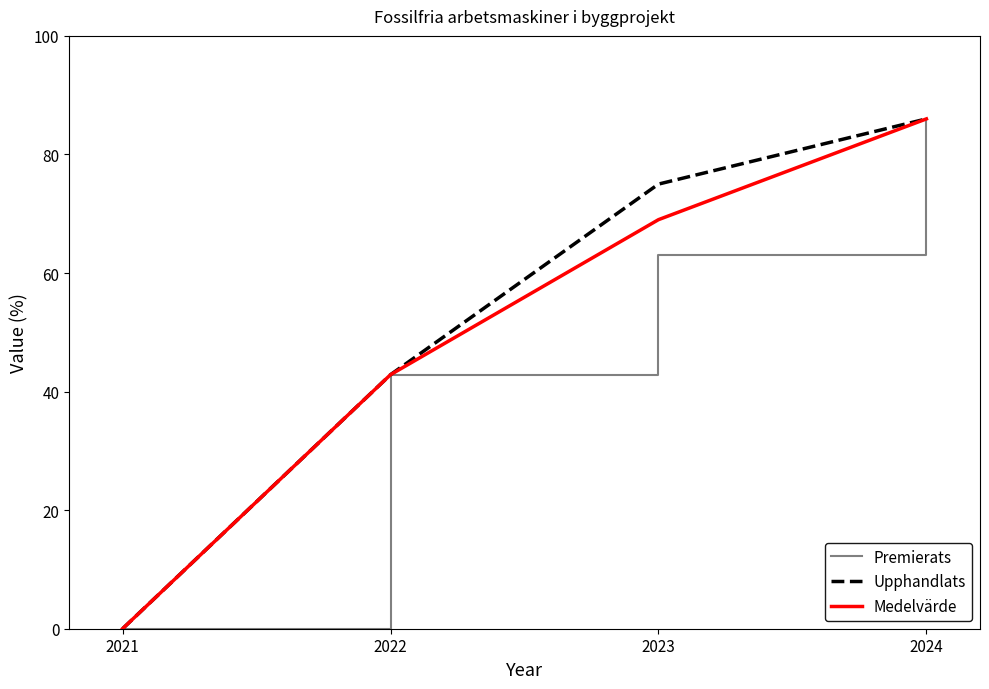

Reading left to right, list all the values displayed in this chart.

Premierats: 2021=0.0	2022=42.9	2023=63.0	2024=86.0
Upphandlats: 2021=0.0	2022=42.9	2023=75.0	2024=86.0
Medelvärde: 2021=0.0	2022=42.9	2023=69.0	2024=86.0